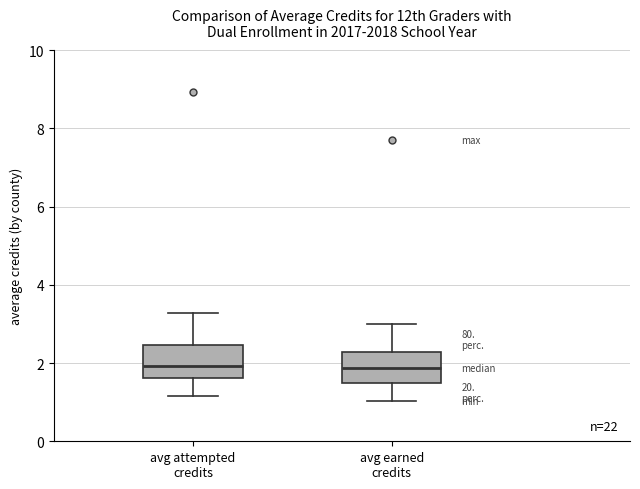

Where does the upper whisker of the box for avg earned credits end on the y-axis? The values are not printed on the chart, so give them approximately, as read against the axis.

3.0